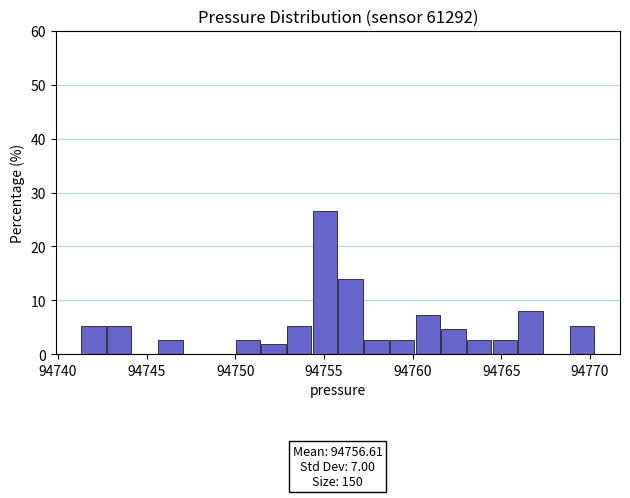

Read against the x-axis, roughly where is the centre of the tallest bar?

94755.0